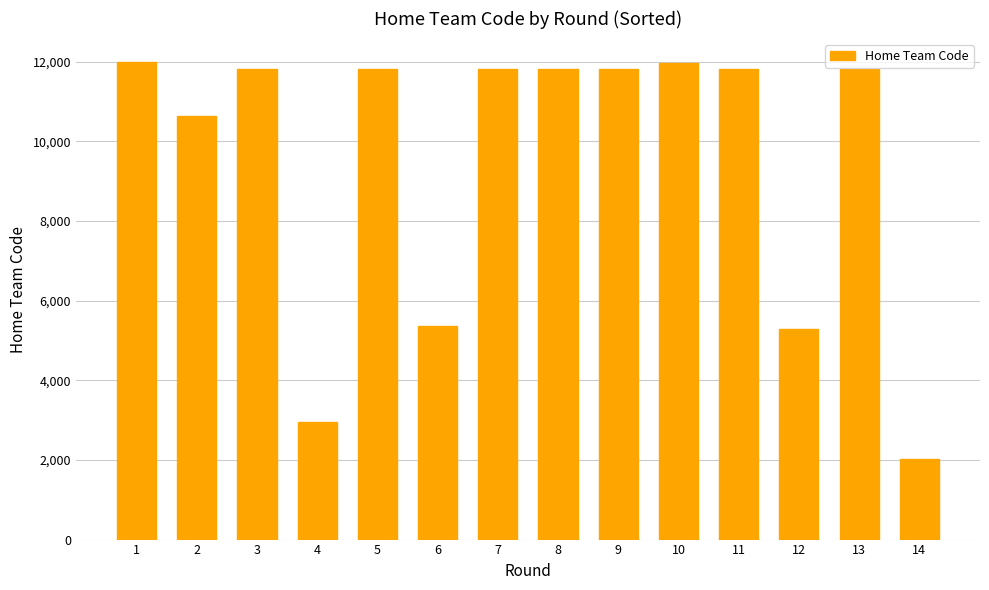

How many series are shown in this chart?

1